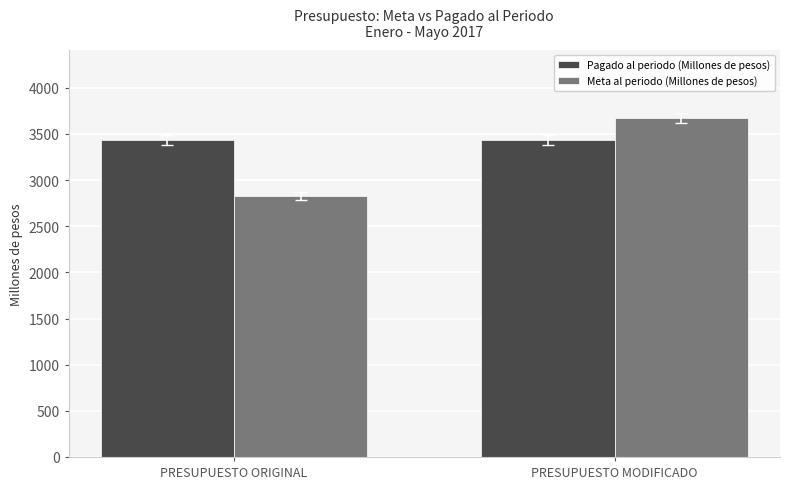

What are all the series names shown in the legend?

Pagado al periodo (Millones de pesos), Meta al periodo (Millones de pesos)